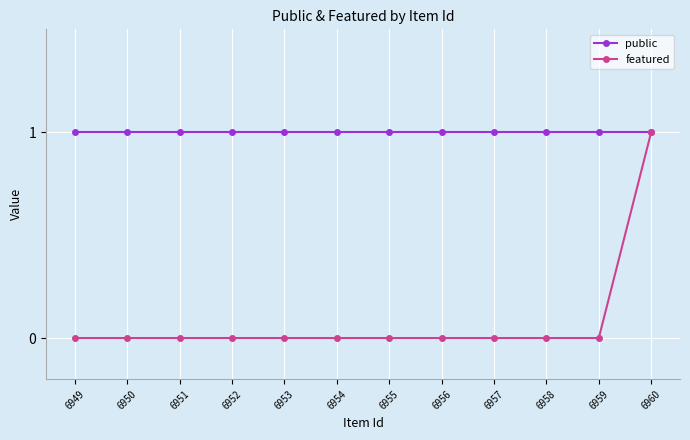

What is the value of the public point at the 4th from the left?

1